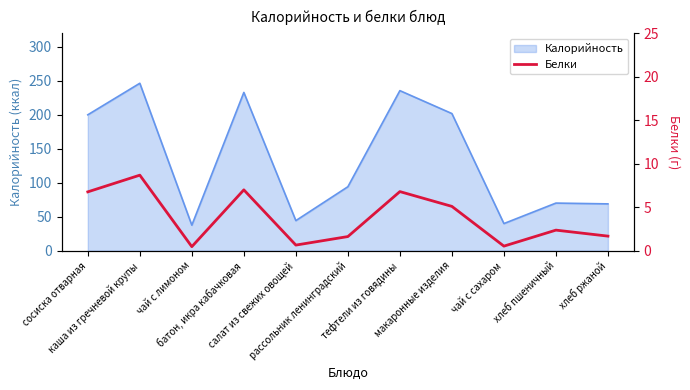

What is the minimum value for Калорийность?

37.6